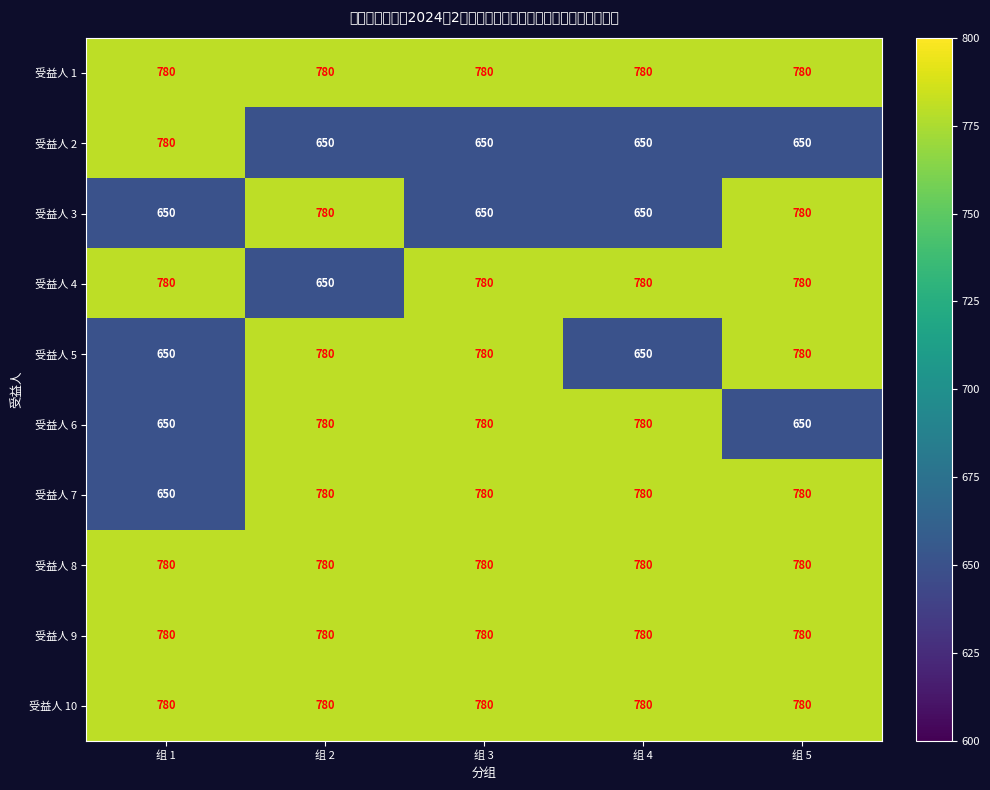

What is the total value across all series at 组 5?

7540